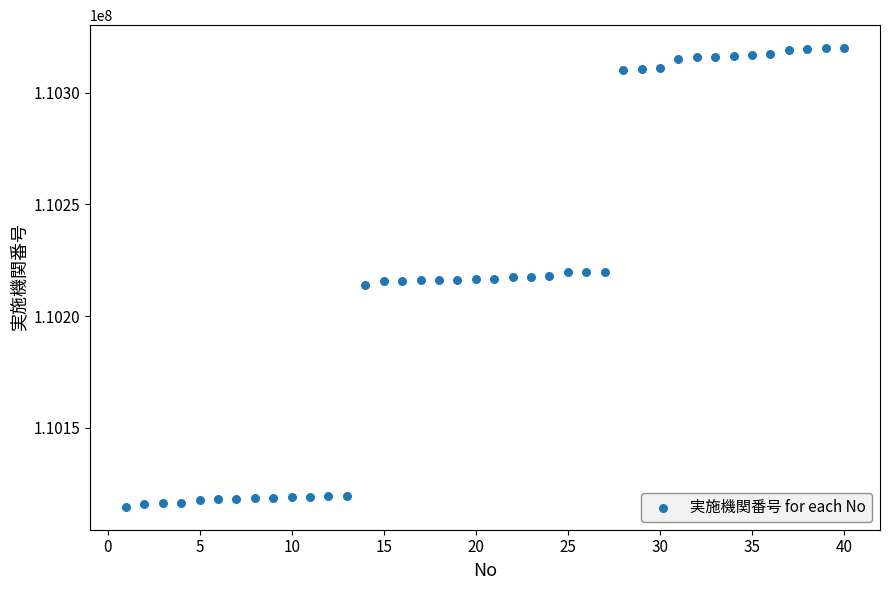

What is the range of X values (max minus min)?

39